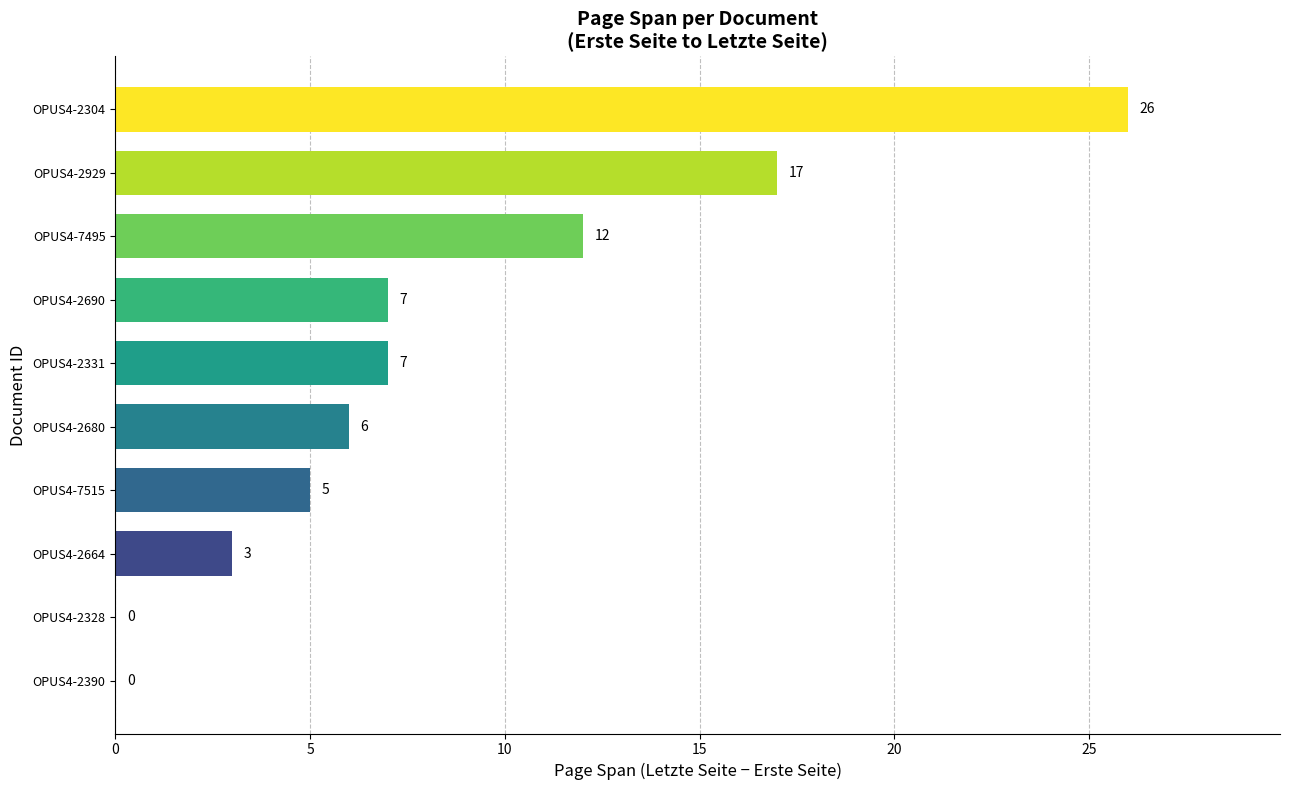

What is the greatest value displayed?

26